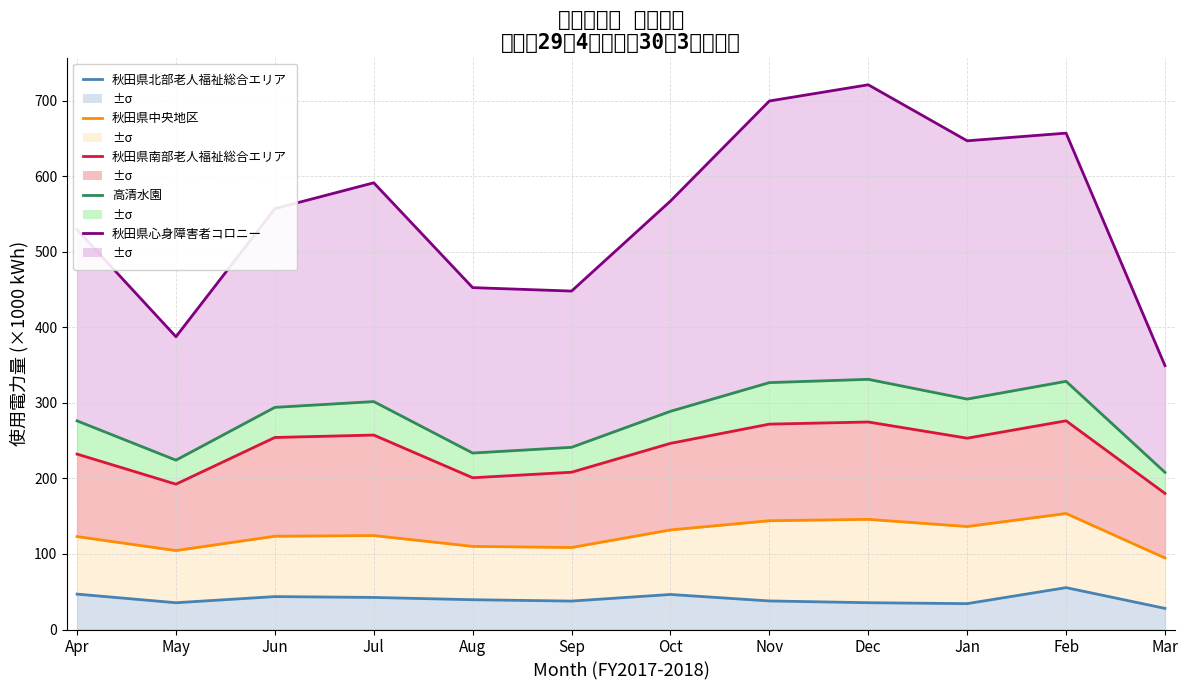

What is the value of the 秋田県南部老人福祉総合エリア point at the 9th from the left?

274.8